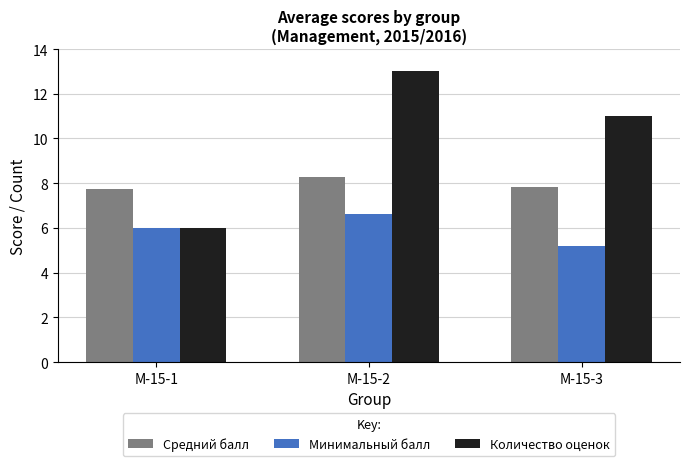

True or false: Минимальный балл has a value of 10.8 at М-15-1.

False